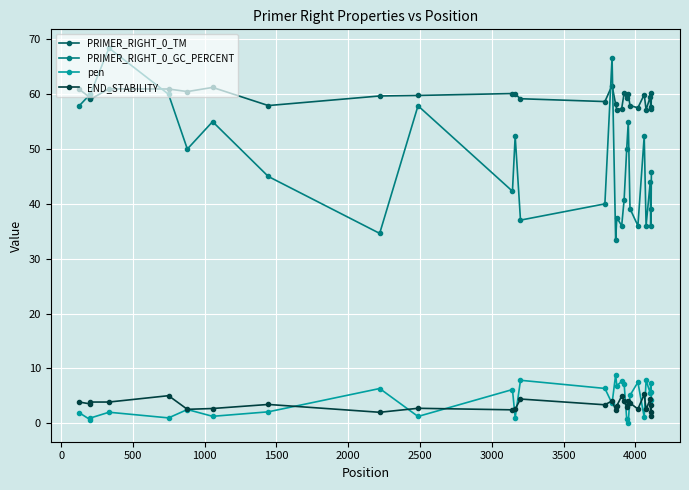

Is this an area chart (filled region under the line)?

No